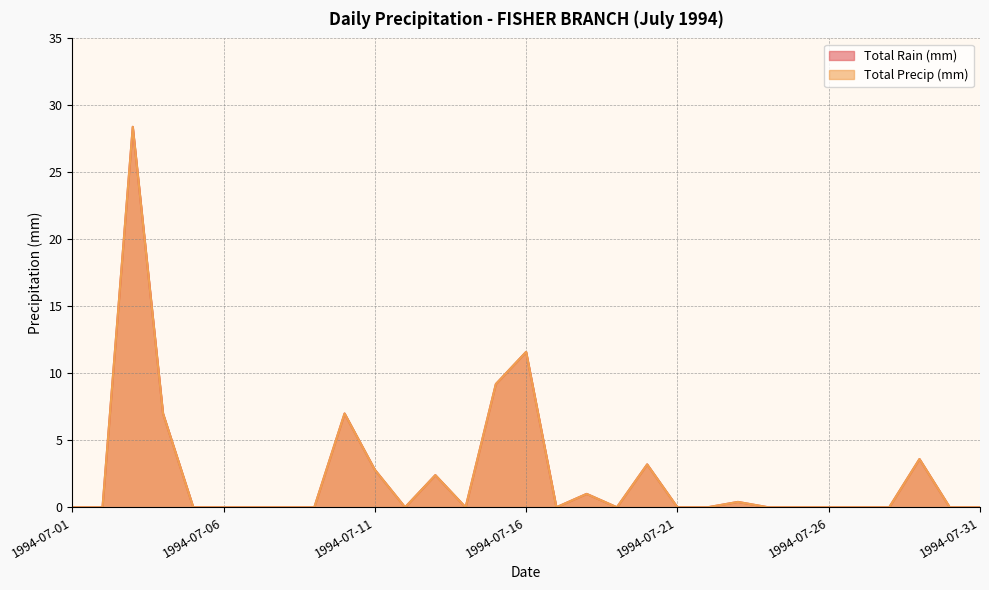

Which series has the widest spread of values?

Total Rain (mm)